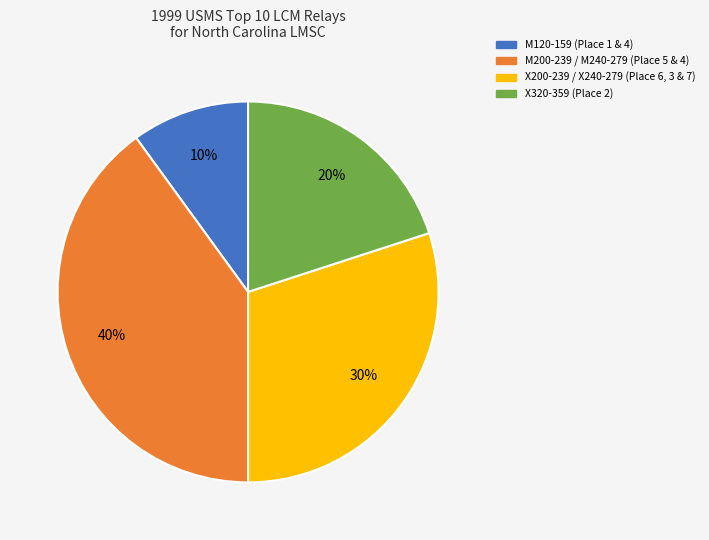

What is the ratio of the value at M120-159 to the value at X200-239 / X240-279?

0.3